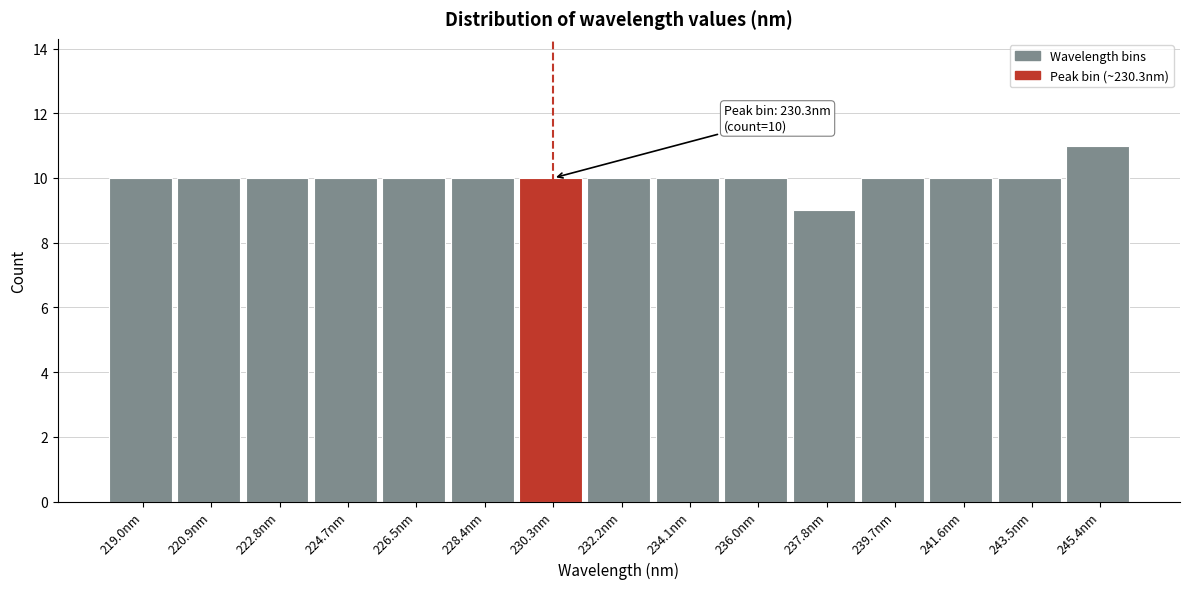

Over which range of the x-axis is the bar tallest?

244.4 to 246.4